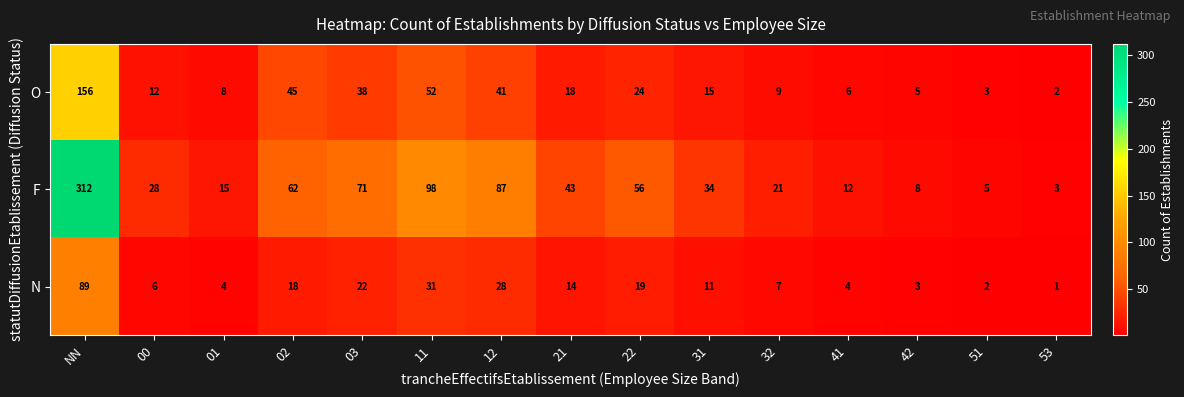

Which series has the largest range (max minus min)?

F